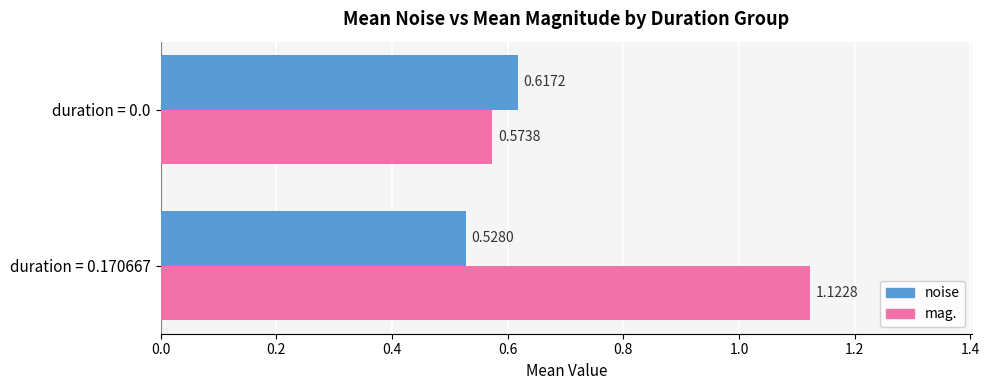

Rank the series by their average value, from highest to lowest.

mag., noise